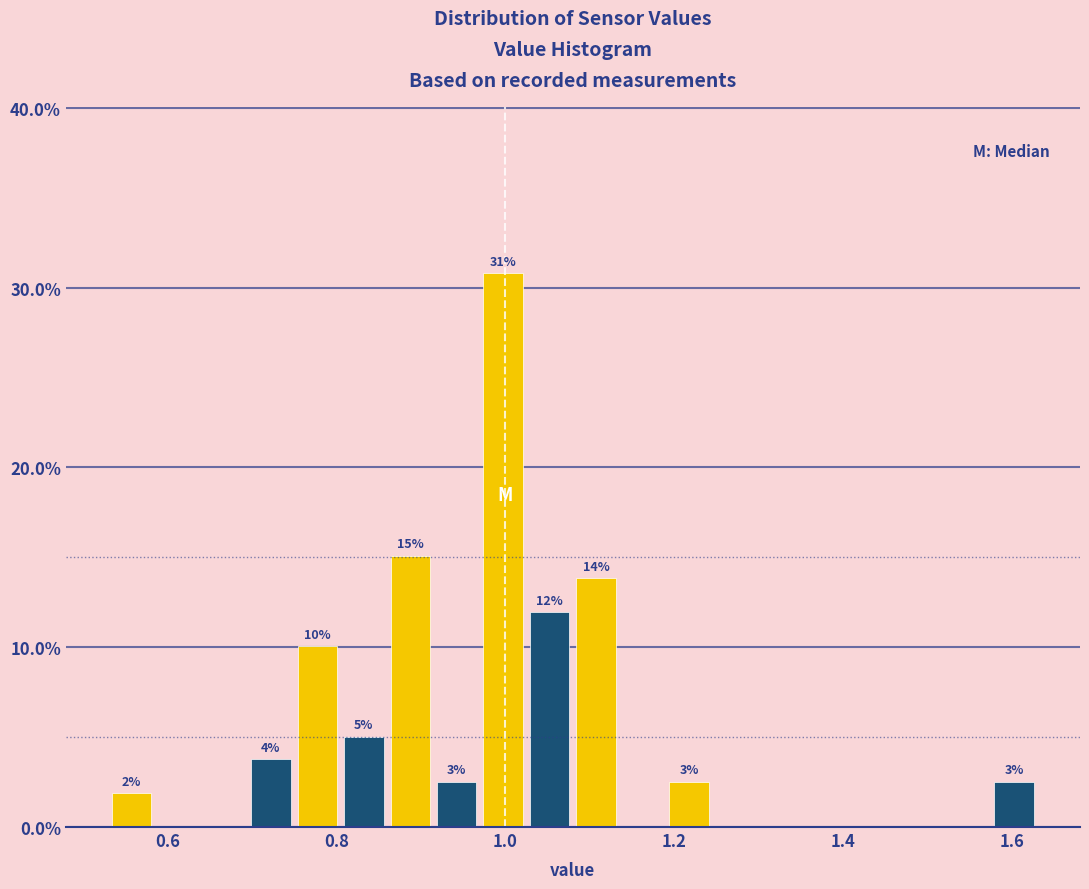

Read against the x-axis, roughly where is the centre of the tallest bar?

1.00